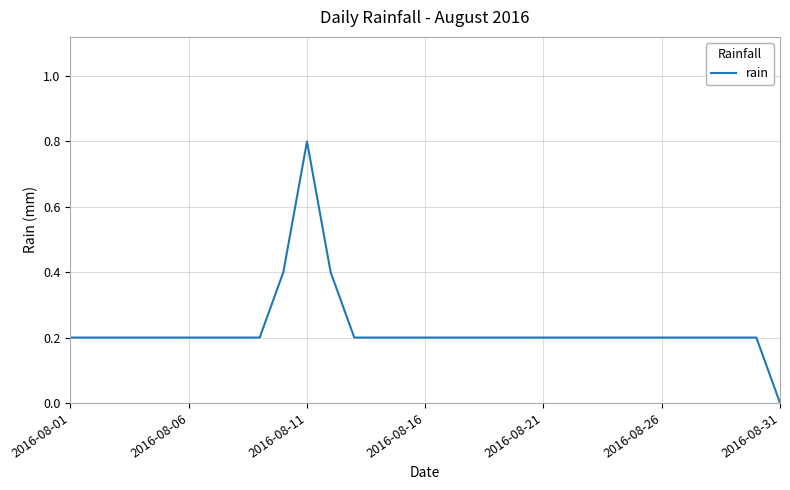

What is the greatest value displayed?

0.8